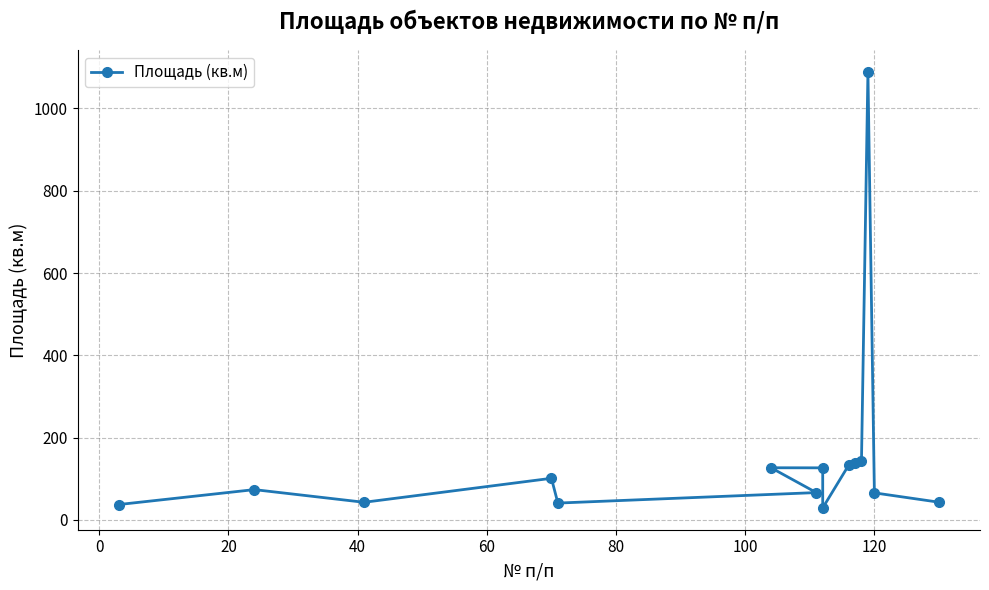

Is this an area chart (filled region under the line)?

No